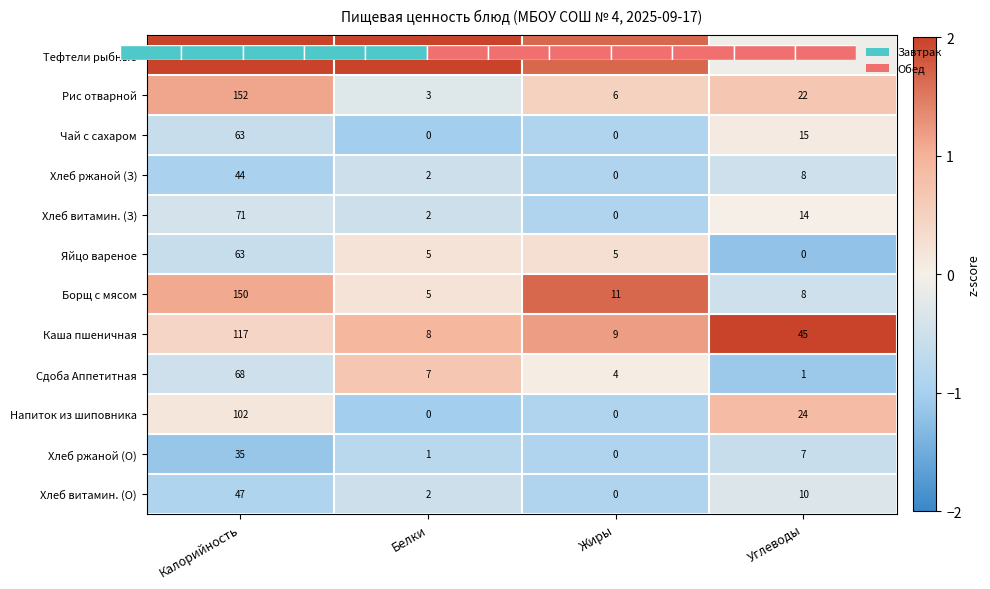

Rank the series at Жиры from highest to lowest value.

Тефтели рыбные, Борщ с мясом, Каша пшеничная, Рис отварной, Яйцо вареное, Сдоба Аппетитная, Чай с сахаром, Хлеб ржаной (З), Хлеб витамин. (З), Напиток из шиповника, Хлеб ржаной (О), Хлеб витамин. (О)